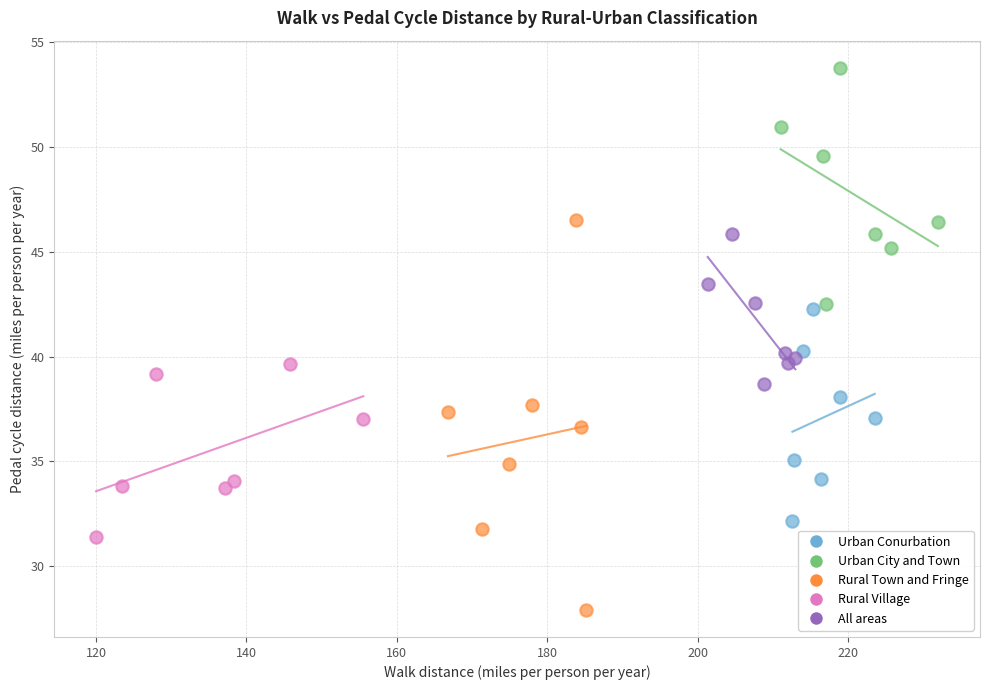

Which series reaches the minimum Y coordinate?

Rural Town and Fringe